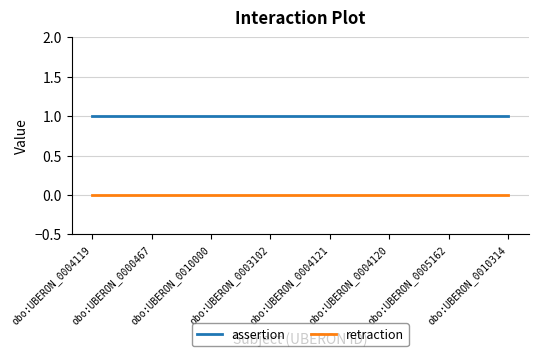

True or false: assertion and retraction cross at least once.

False